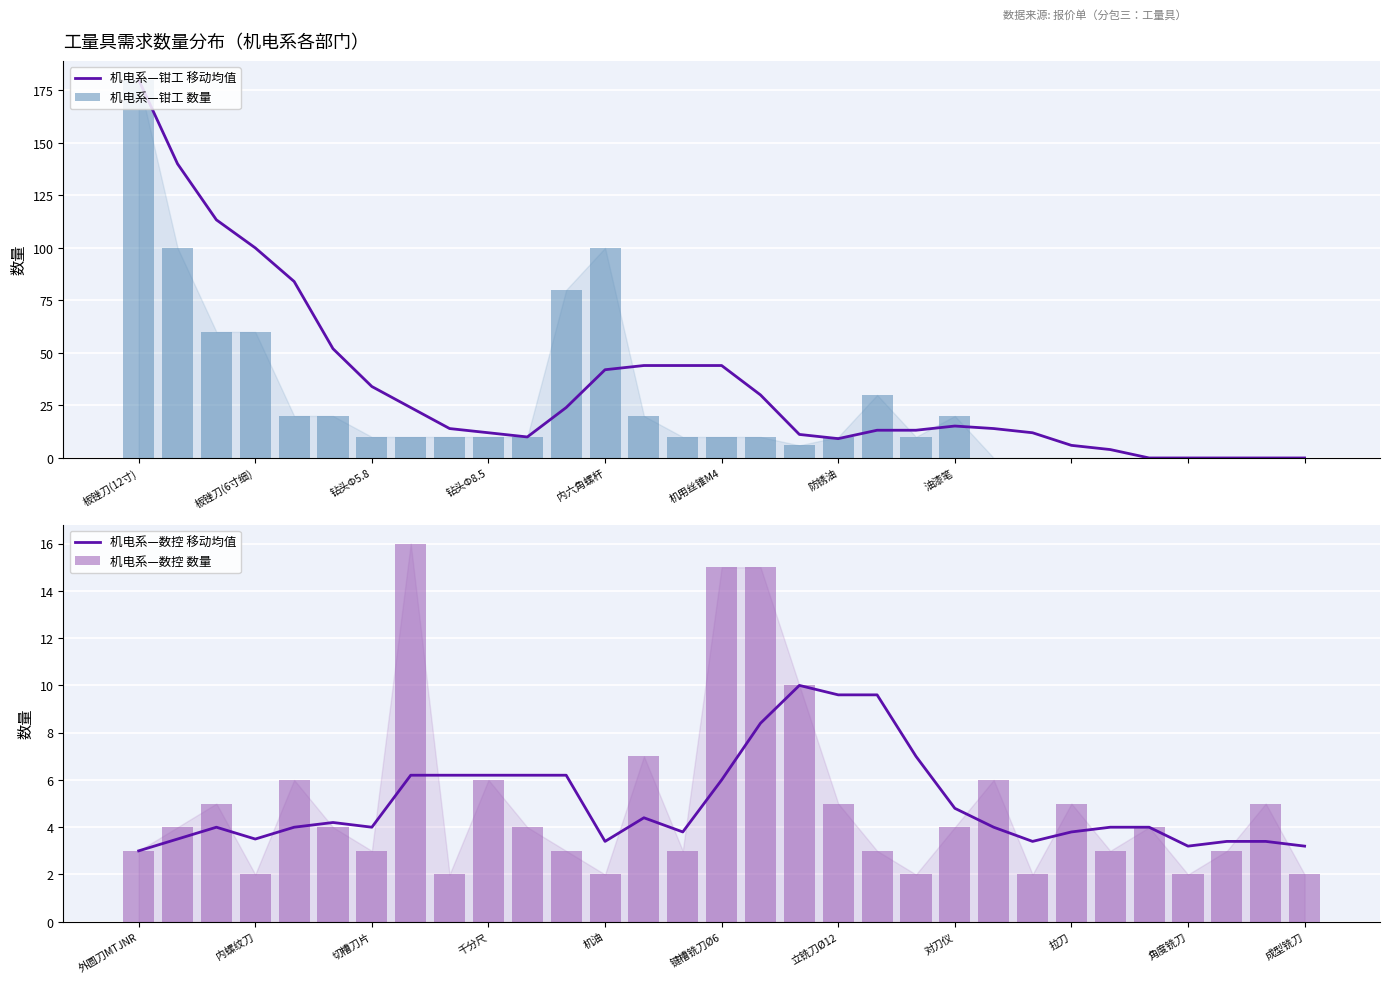

Where is 机电系—数控 数量 nearest to the value 9?

17